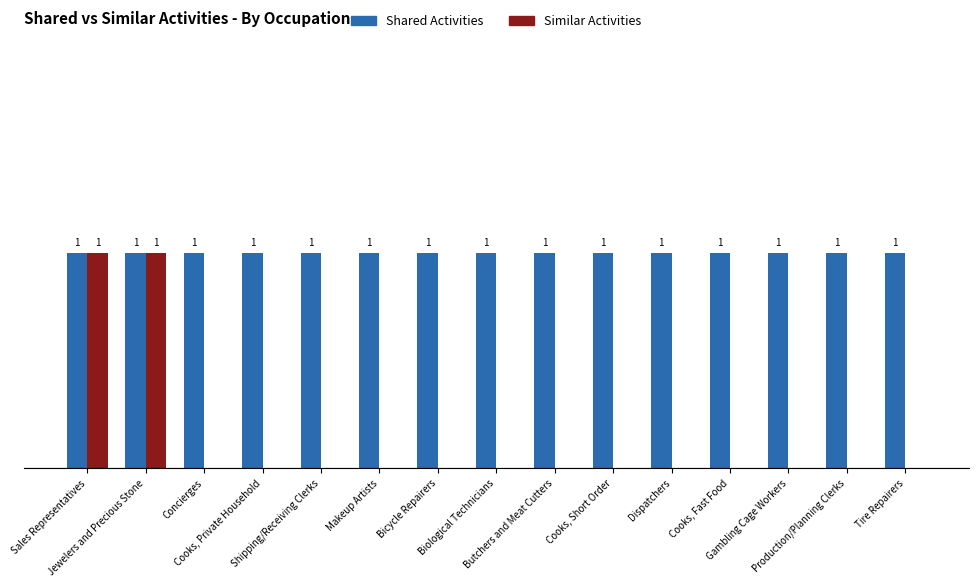

Rank the series by their average value, from highest to lowest.

Shared Activities, Similar Activities